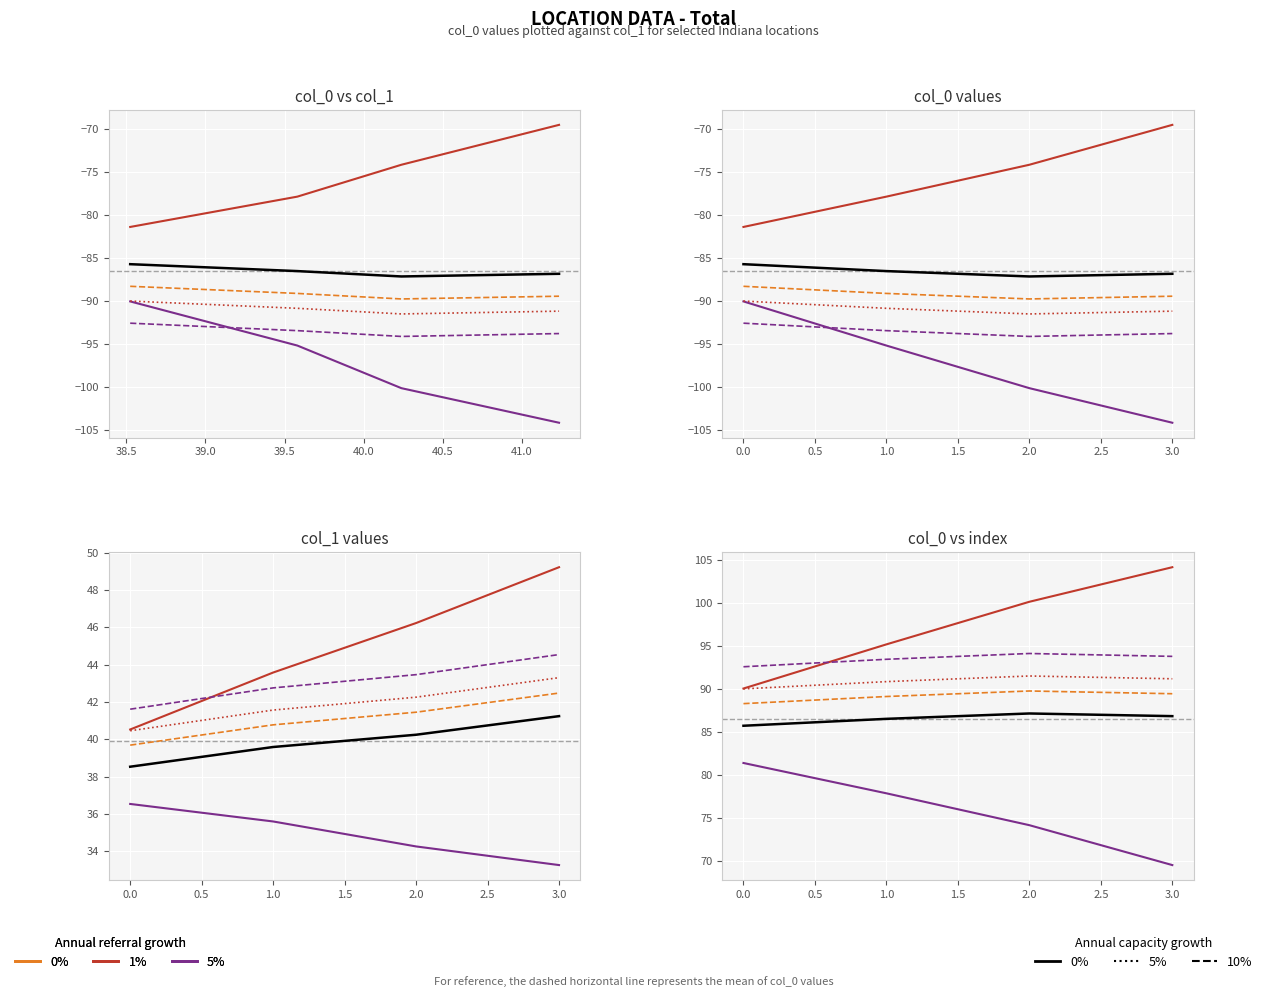

True or false: col_0 5% cap and col_0 0% cap cross at least once.

False